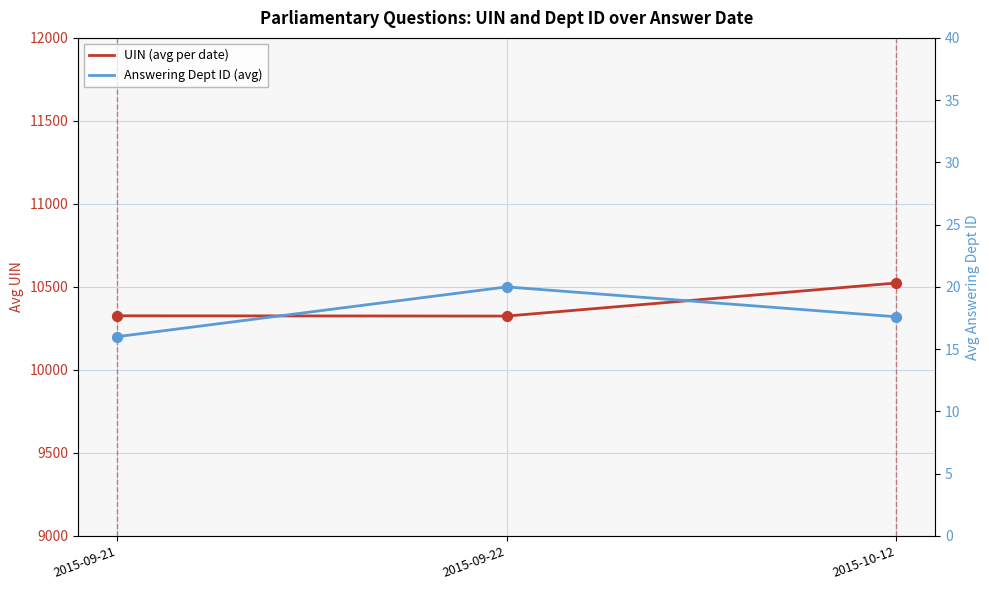

What are all the series names shown in the legend?

UIN (avg per date), Answering Dept ID (avg)